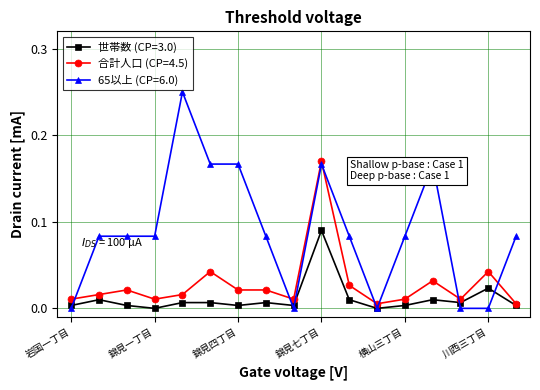

True or false: 合計人口 (CP=4.5) has more than 2 interior local peaks.

True